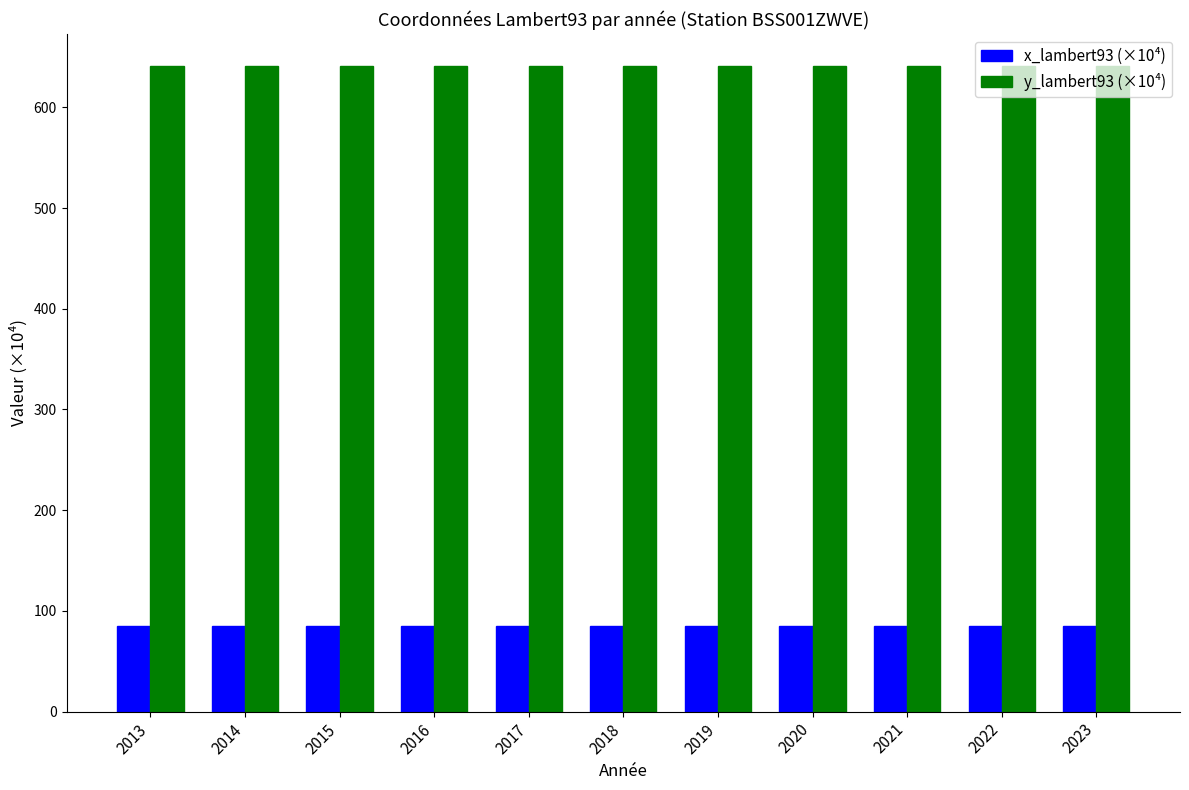

What is the spread (max minus min) of values at 2017?

555.5